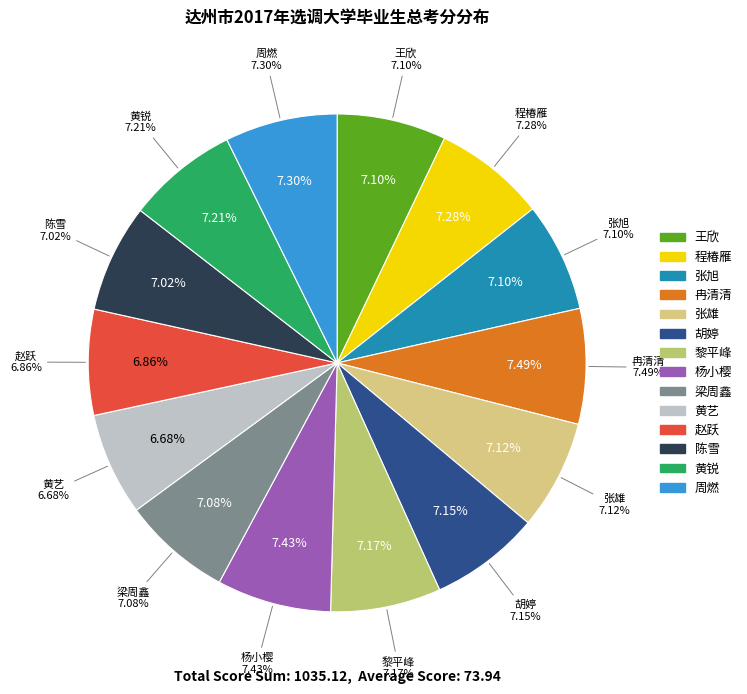

Which slice is the largest?

冉清清